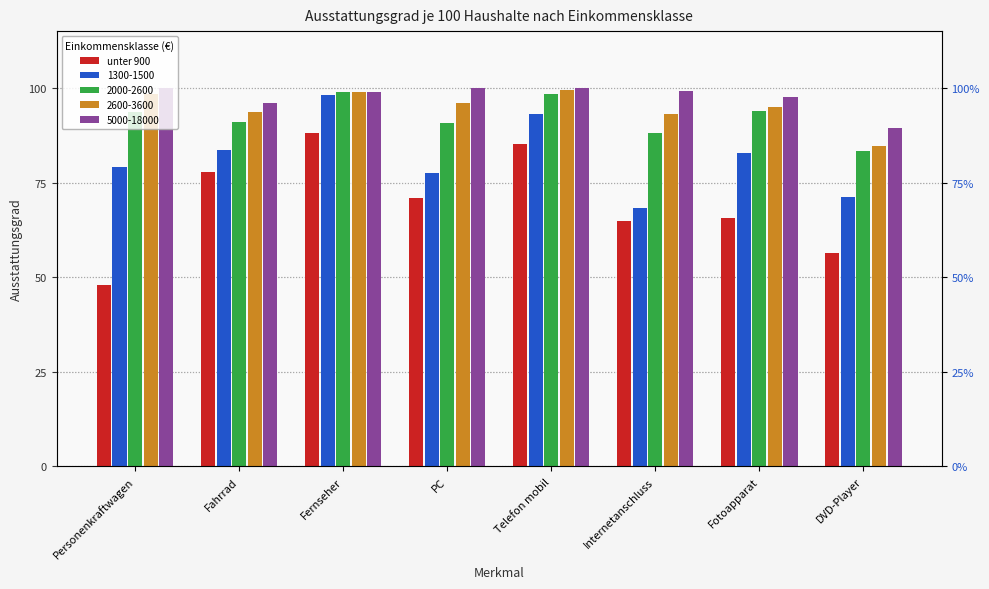

What is the change in value from Fahrrad to DVD-Player?

-21.4